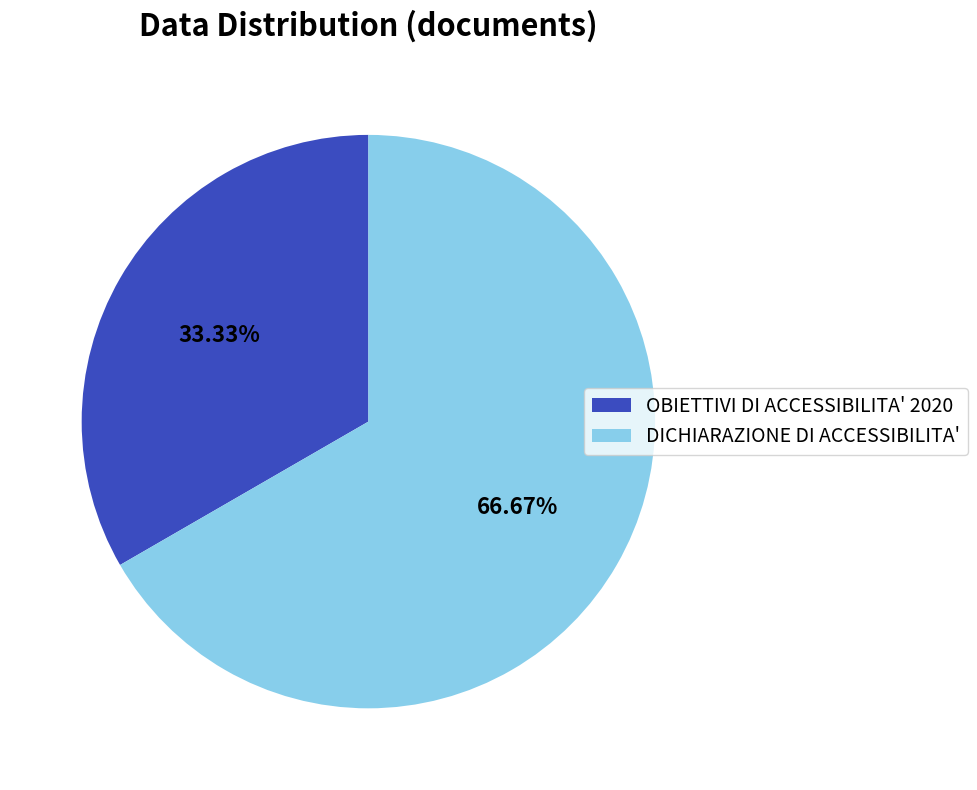

To the nearest percent, what is the difference between the largest and smallest slice percentages?

33%